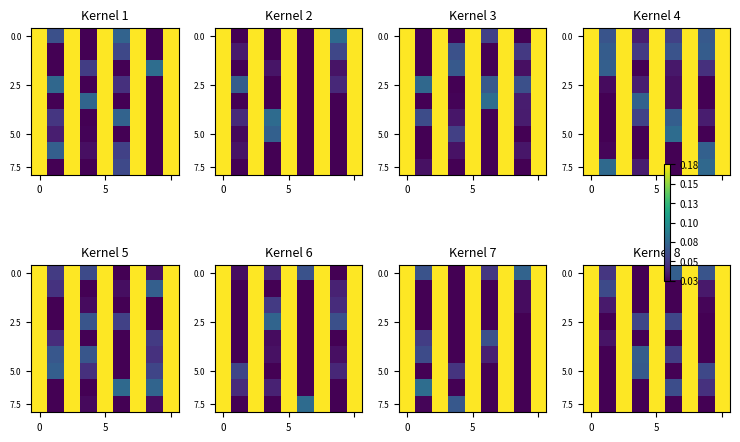

How many data points does each series have?

9